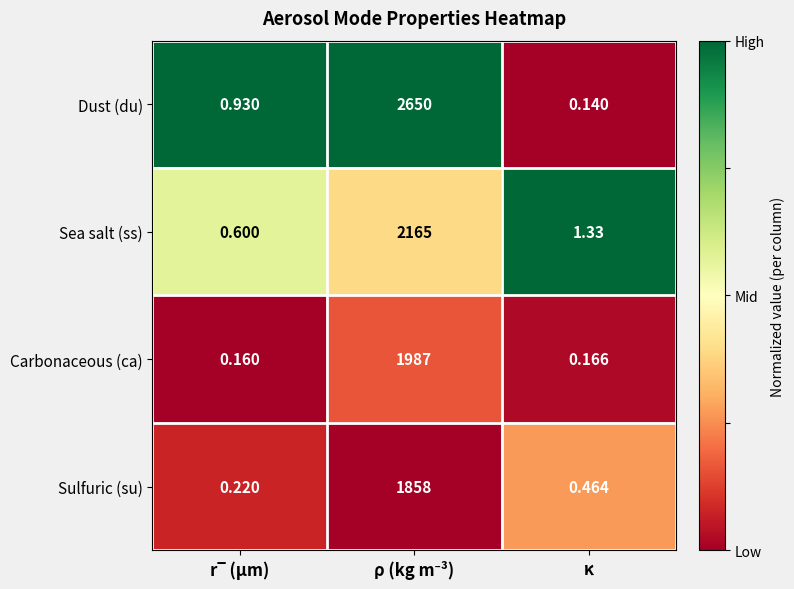

At how many categories does at least one series exceed 0?

3